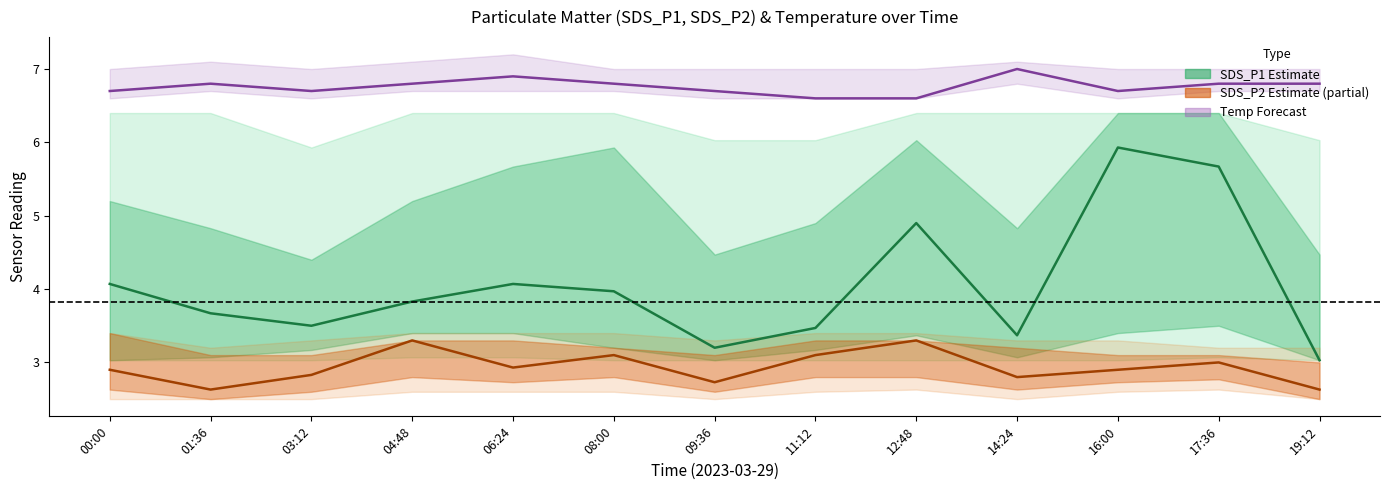

Between 11:12 and 06:24, which is larger?

06:24